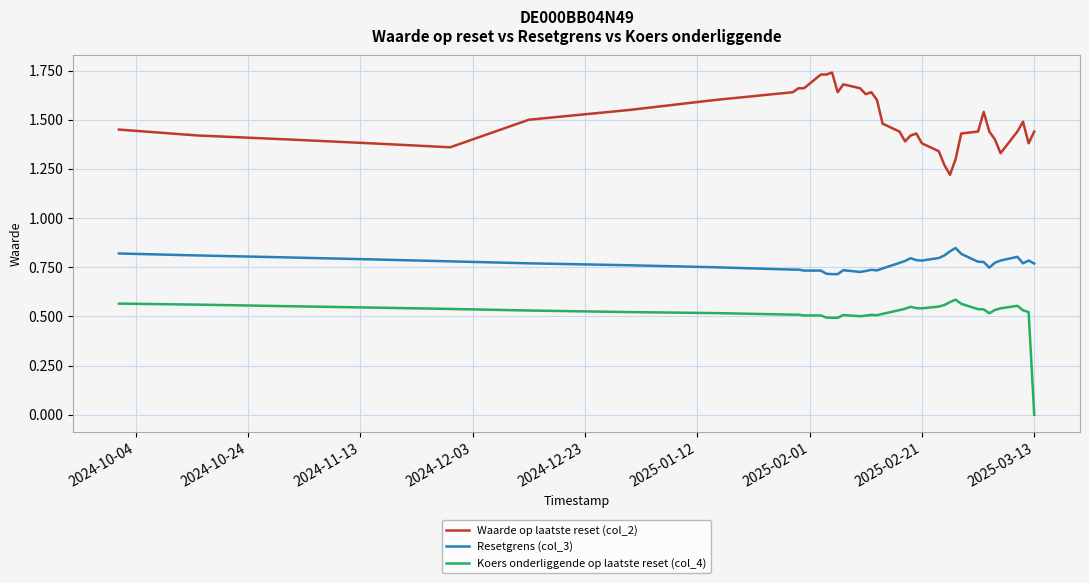

What are all the series names shown in the legend?

Waarde op laatste reset (col_2), Resetgrens (col_3), Koers onderliggende op laatste reset (col_4)